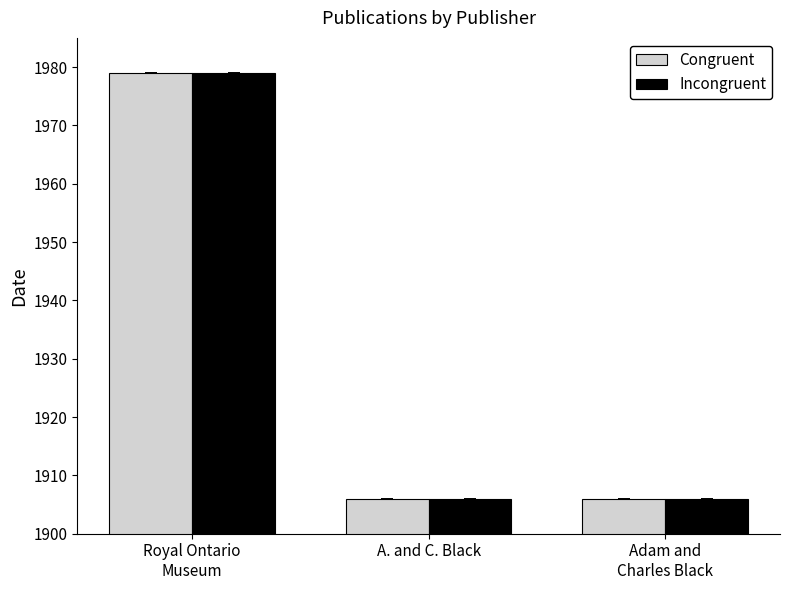

Reading left to right, list all the values displayed in this chart.

Congruent: 1979	1906	1906
Incongruent: 1979	1906	1906